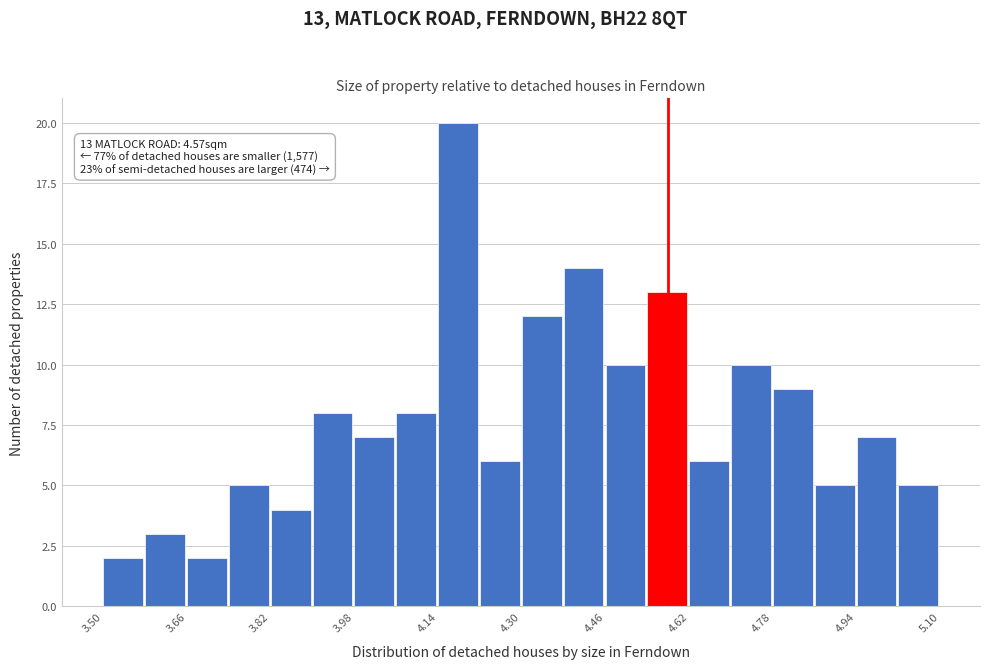

Which range on the x-axis has the tallest bar?

4.14 to 4.22